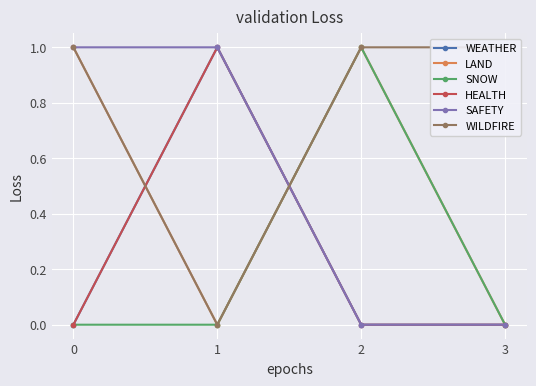

What is the difference between the maximum and minimum values in the WILDFIRE series?

1